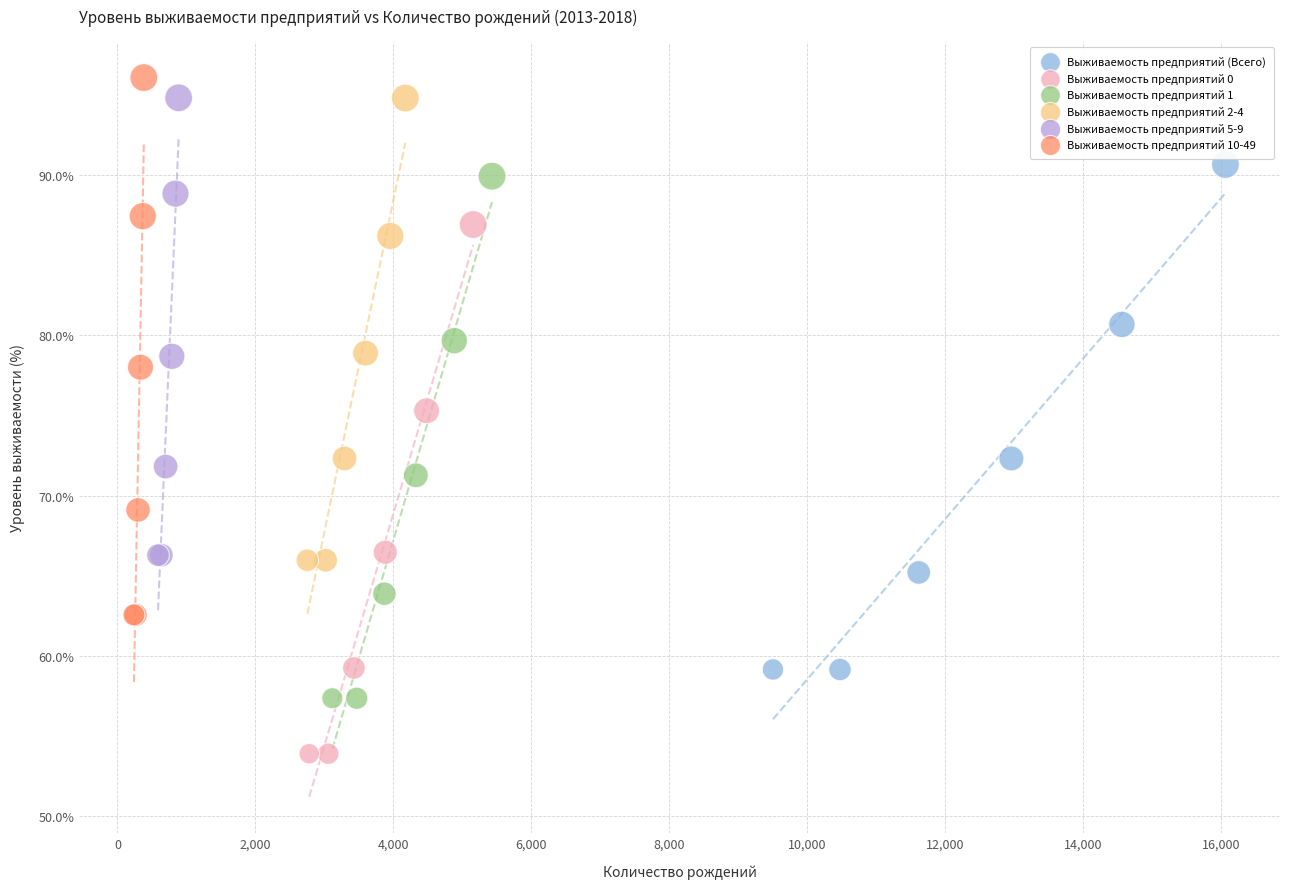

Which series contains the highest Y value?

Выживаемость предприятий 10-49